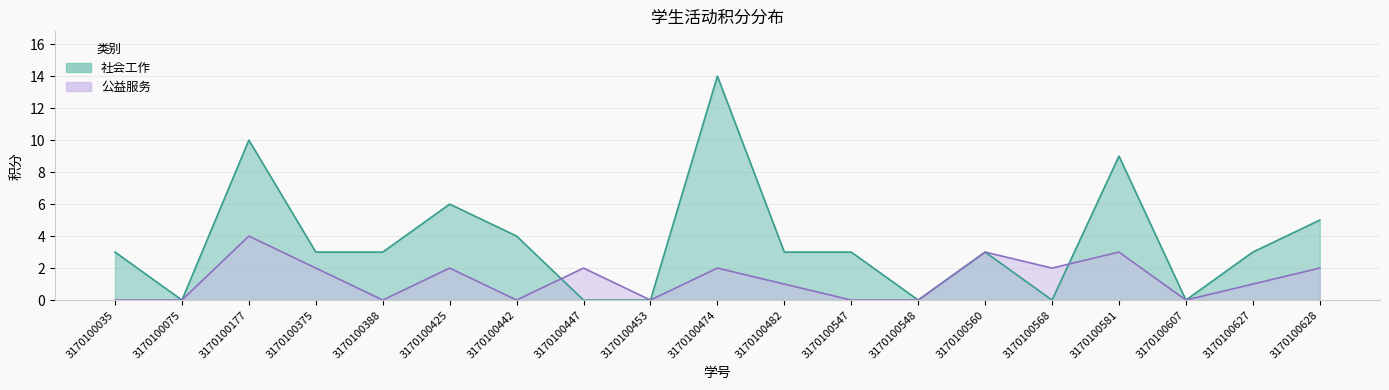

The value of 社会工作 at 3170100388 is 3. True or false?

True